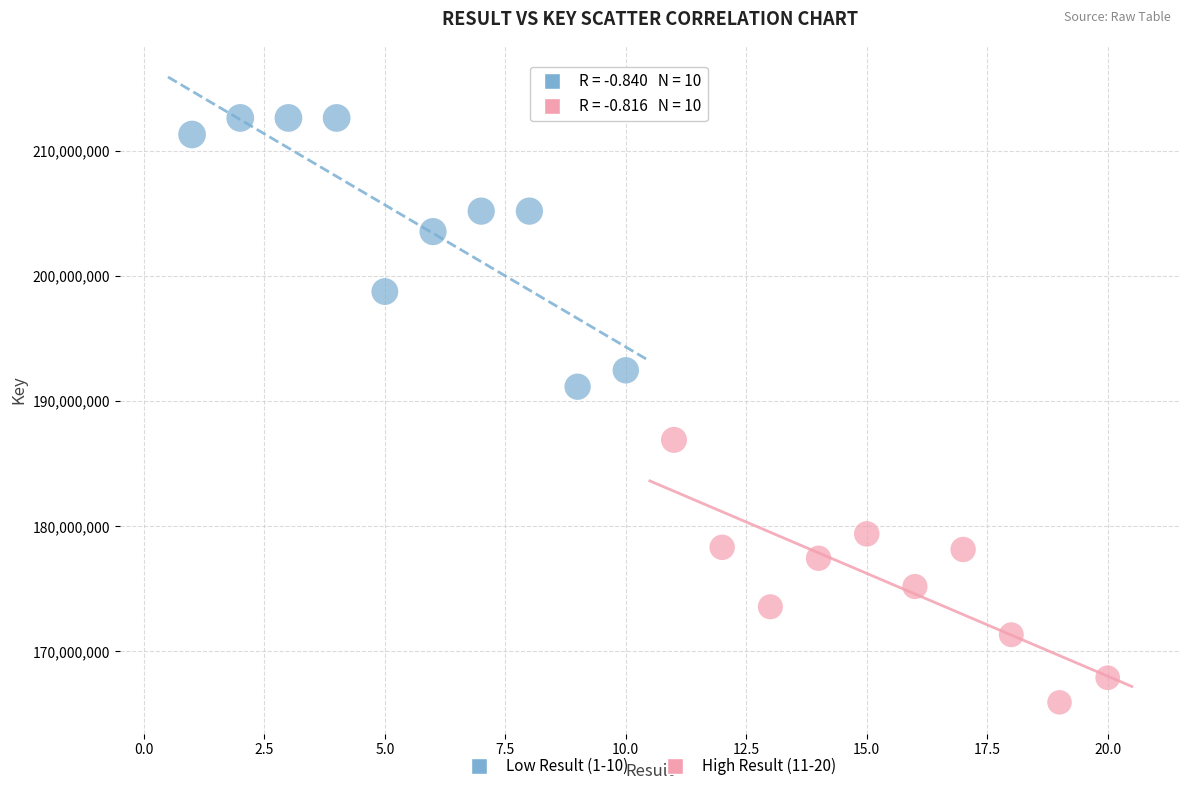

Which series contains the highest Y value?

Low Result (1-10)